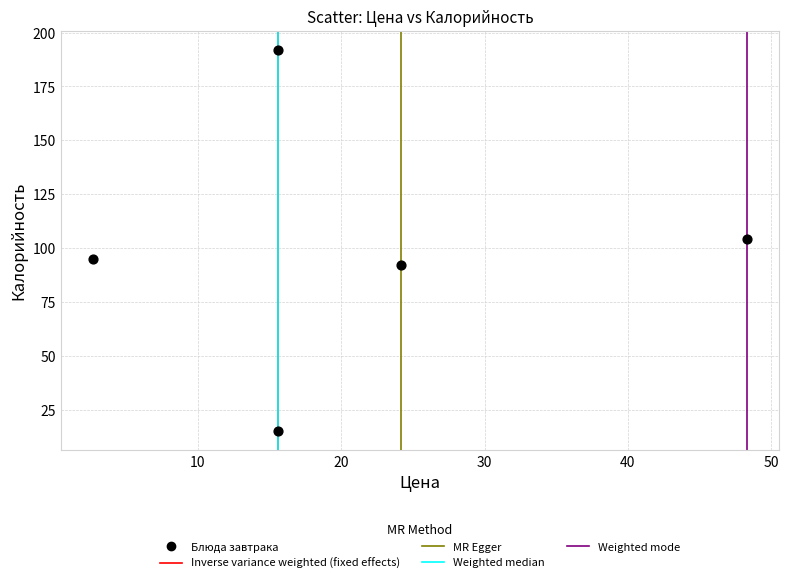

What is the average Y value?

100